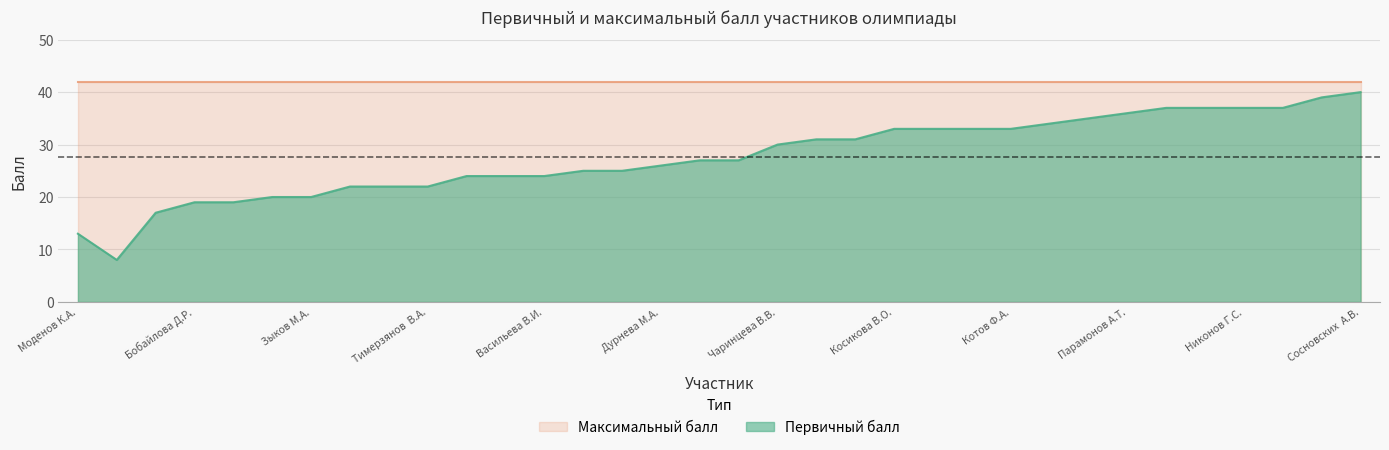

List the labels in order of value, smallest first.

Шайнурова В.Д., Моденов К.А., Горева К.К., Бобайлова Д.Р., Матвеева А.А., Паньшина Ю.В., Зыков М.А., Кузнецов Д.Е., Шубина Е.Н., Тимерзянов  В.А., Федулова  Е.Е., Горбунов Я.П., Васильева В.И., Чащина С.И., Кошкарова Ю.А., Дурнева М.А., Подкуйко В.Е., Демакова Е.Н., Чаринцева В.В., Гуляев В.Е., Заикин В.А., Косикова В.О., Емельянов Е.В., Кувеко  А.С., Котов Ф.А., Латкина Д.А., Паньшина А.В., Парамонов А.Т., Беляева В.А., Озорнина А.Д., Никонов Г.С., Гаврилова Э.Н., Семячкова М.Я., Сосновских  А.В.